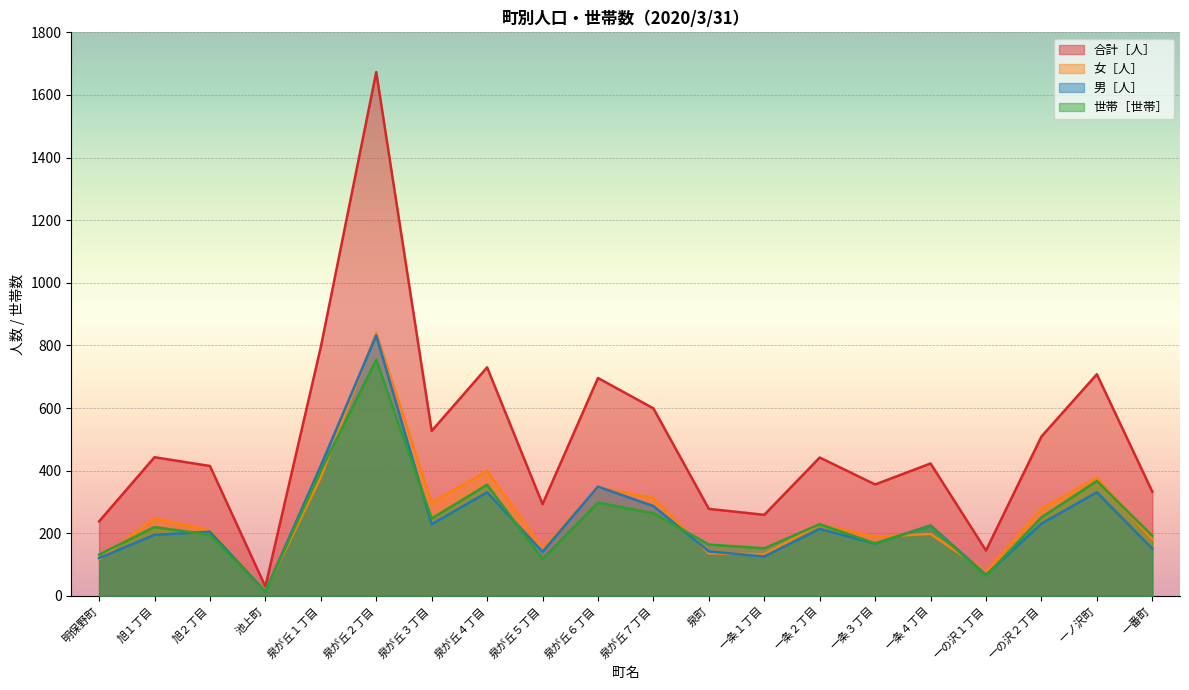

At 明保野町, list the series in order from smallest to largest.

女［人］, 男［人］, 世帯［世帯］, 合計［人］